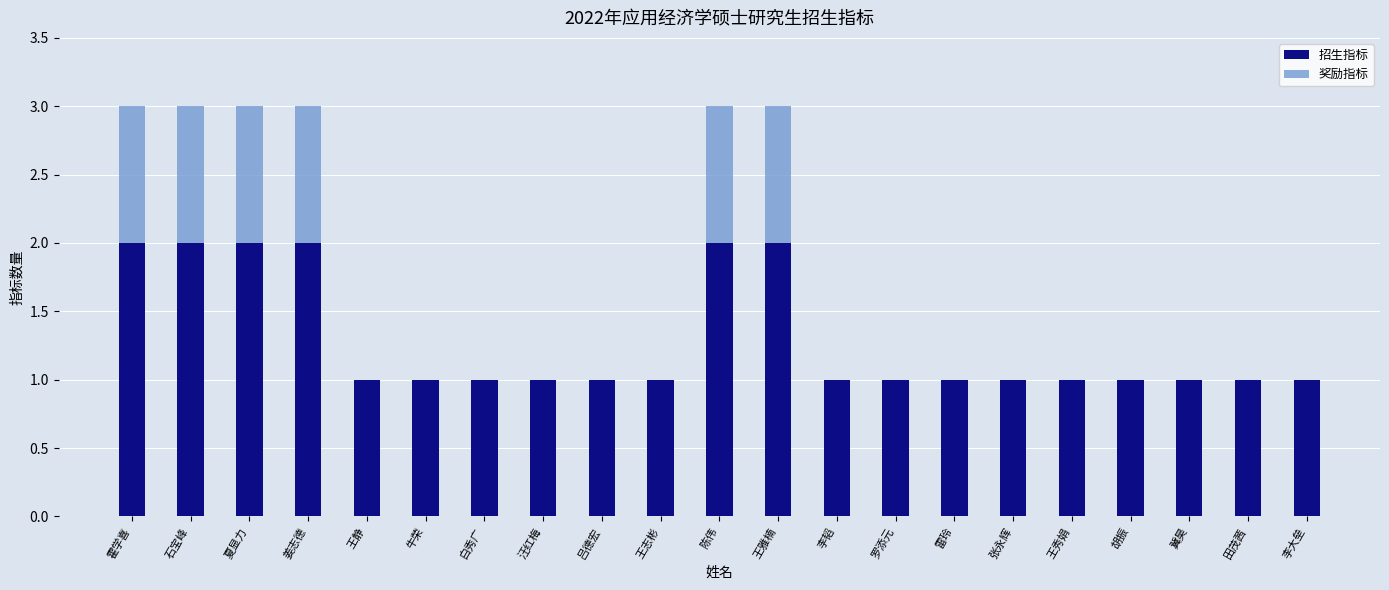

Are the bars horizontal?

No